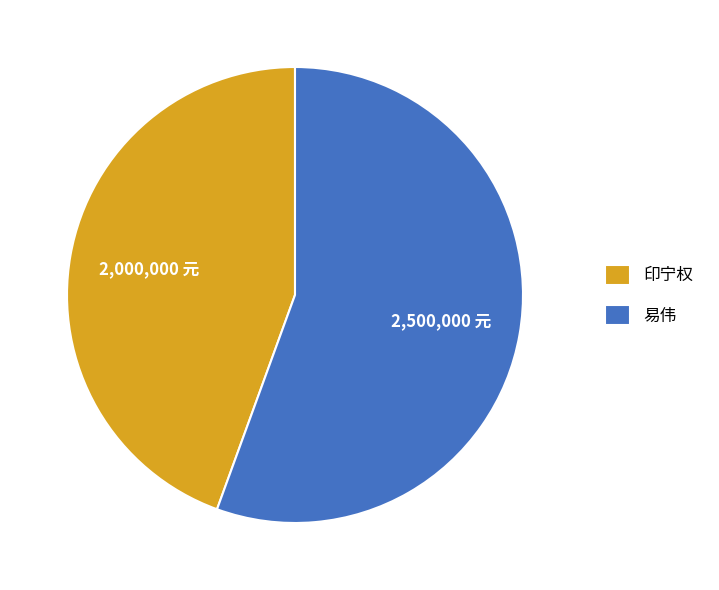

Which category has the biggest portion of the pie?

易伟